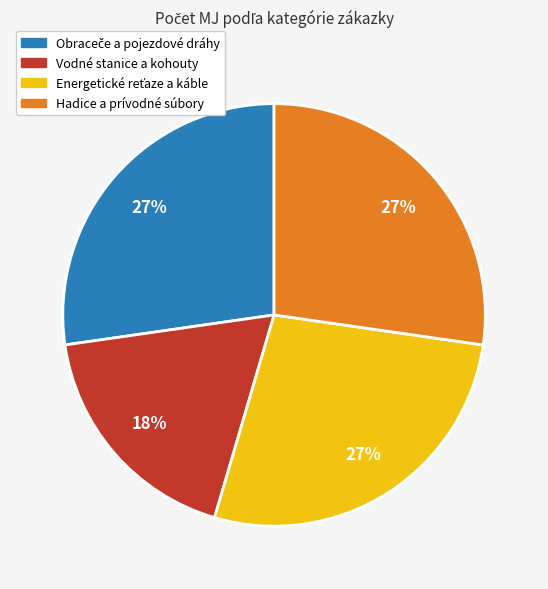

Count the number of slices in the pie.

4